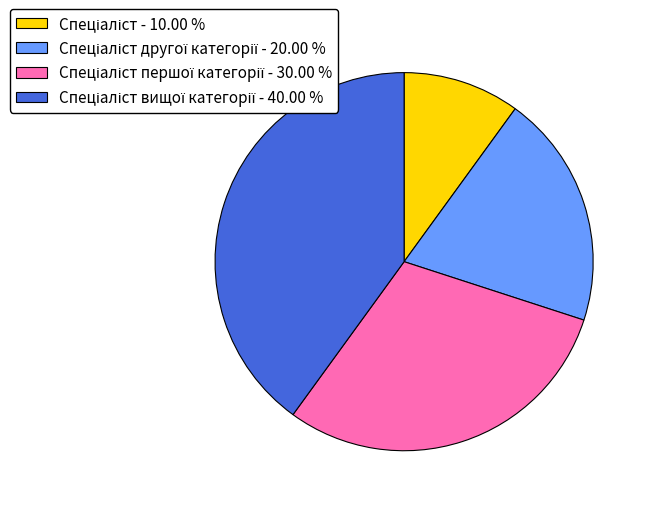

Count the number of slices in the pie.

4